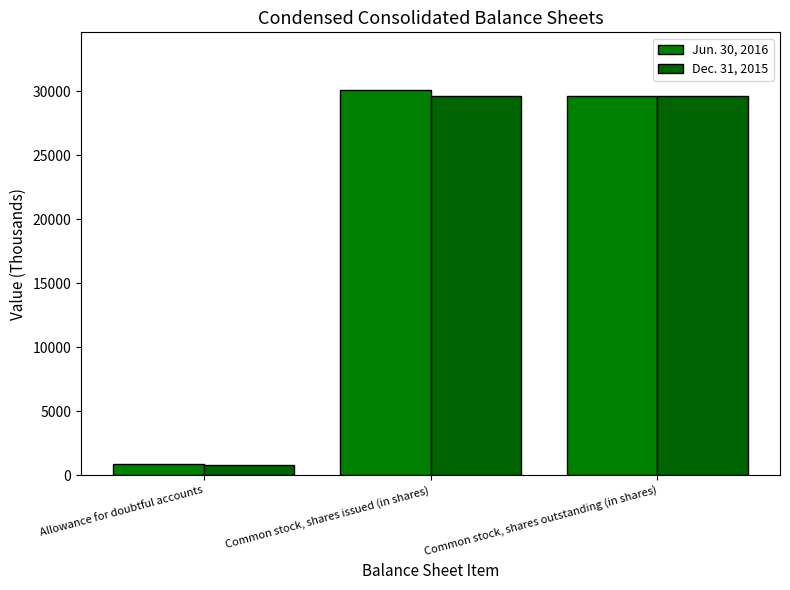

What is the label of the 3rd bar from the right?

Allowance for doubtful accounts